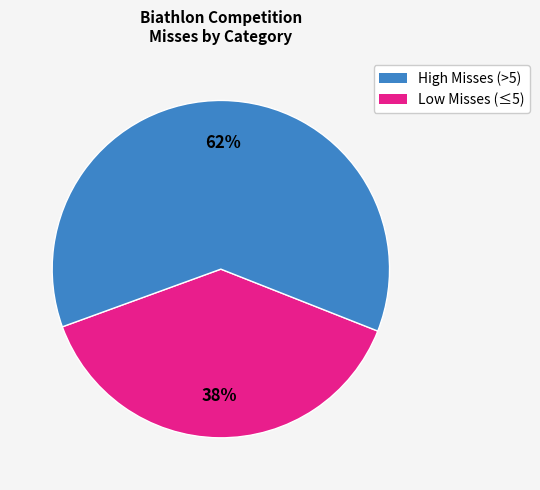

To the nearest percent, what is the average slice percentage?

50%